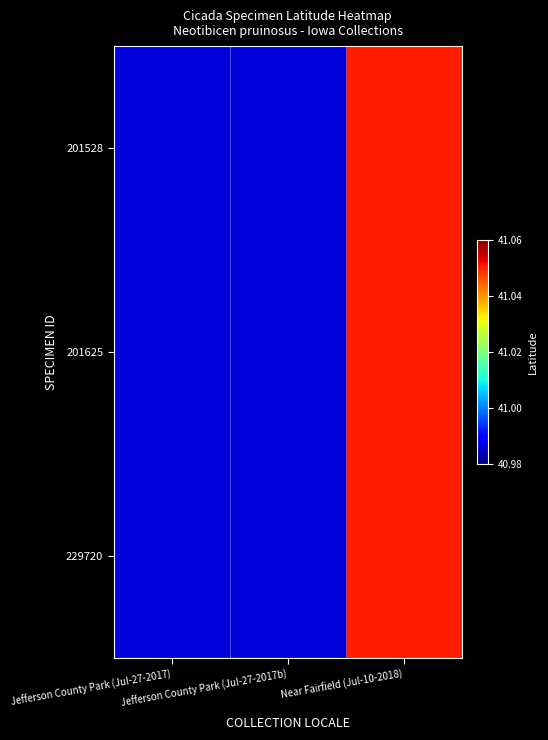

What is the greatest value displayed?

41.1